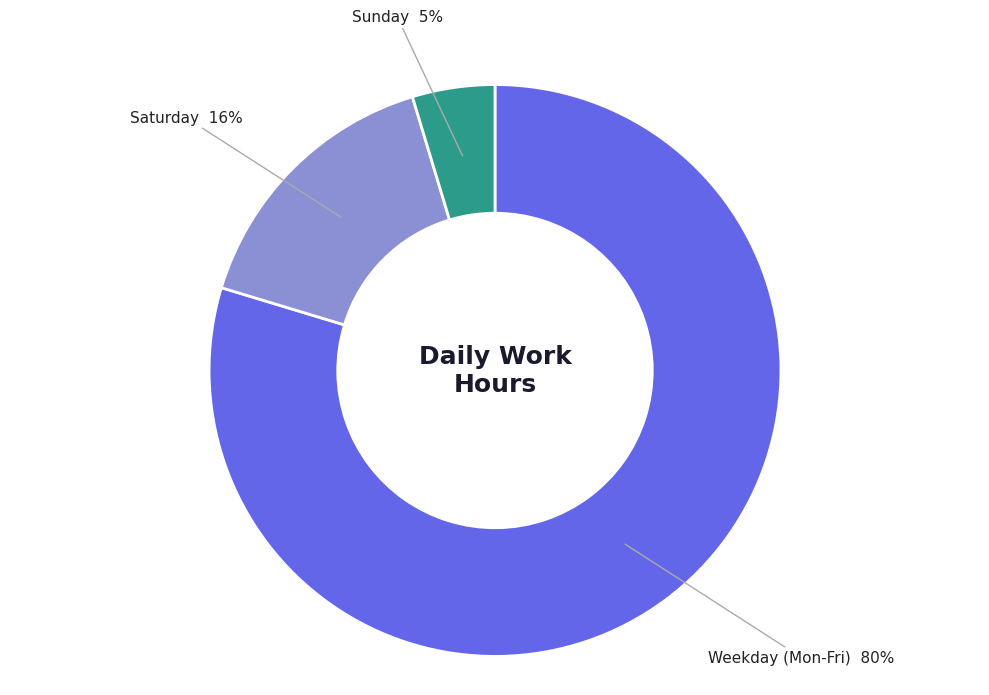

True or false: Weekday (Mon-Fri) accounts for 80% of the total.

True